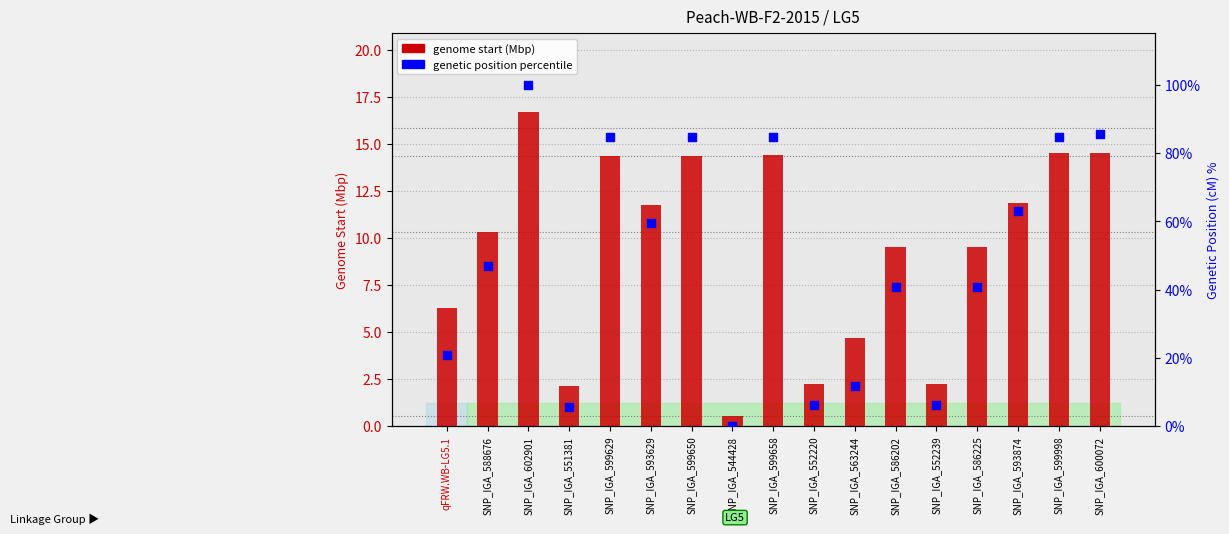

At how many categories does at least one series exceed 98?

1